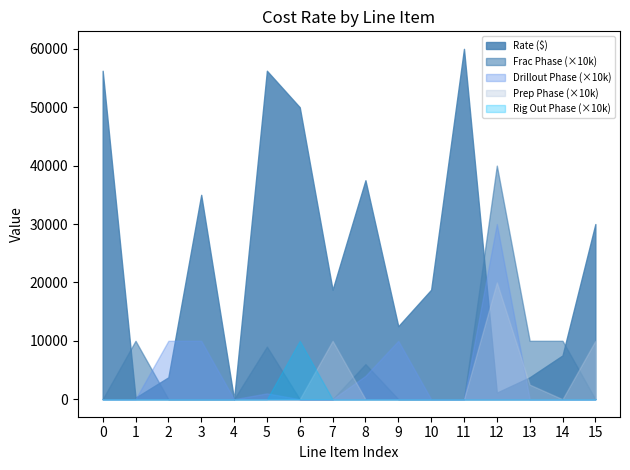

True or false: Prep Phase has a value of 0.3 at Site Prep.

False